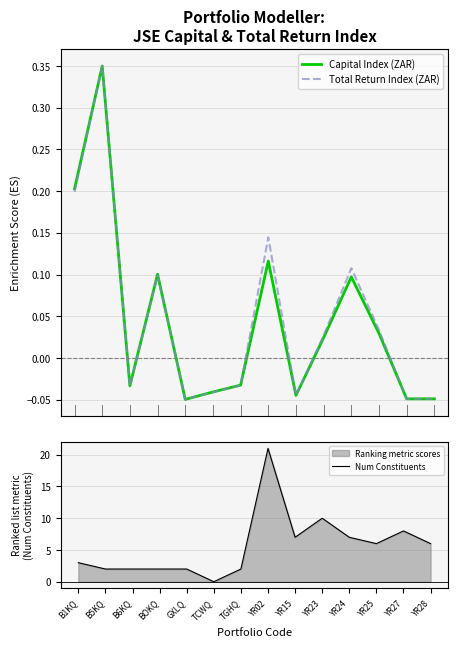

Where do Capital Index (ZAR) and Total Return Index (ZAR) first cross each other?

TGHQ and YR02